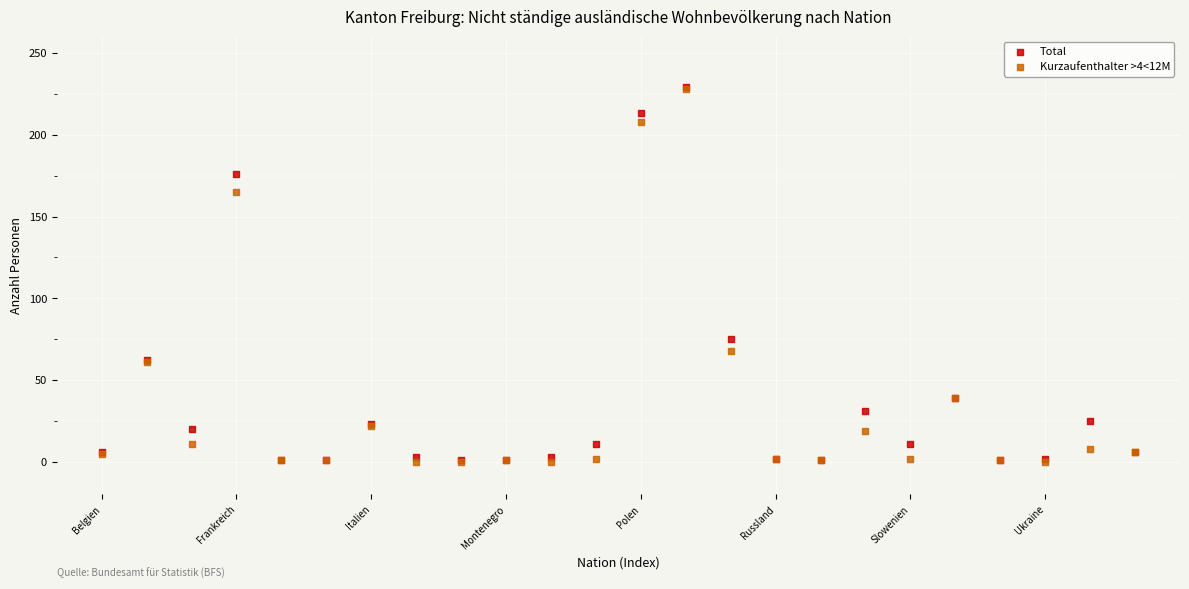

Across all series, what Y value is closest to 114?

75